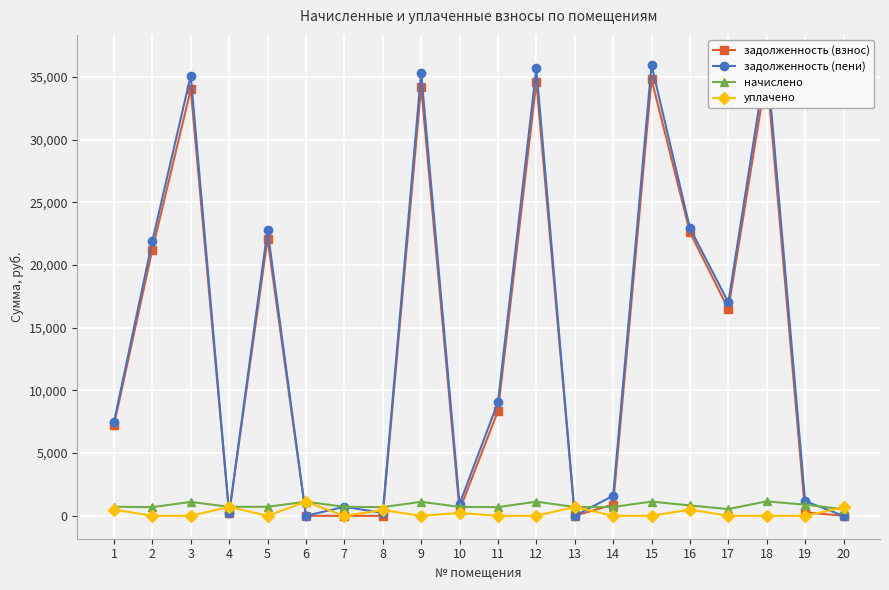

What is the sum of all задолженность (взнос) values?

272732.4